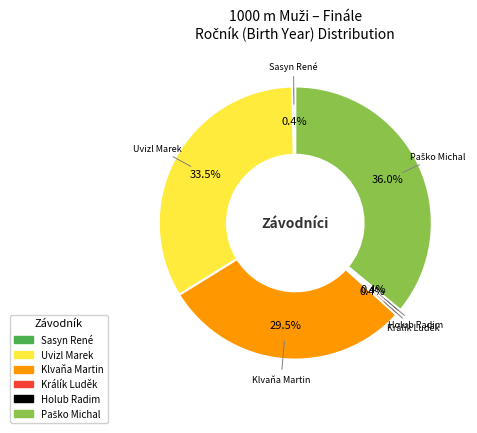

Which has a higher value, Uvizl Marek or Klvaňa Martin?

Uvizl Marek